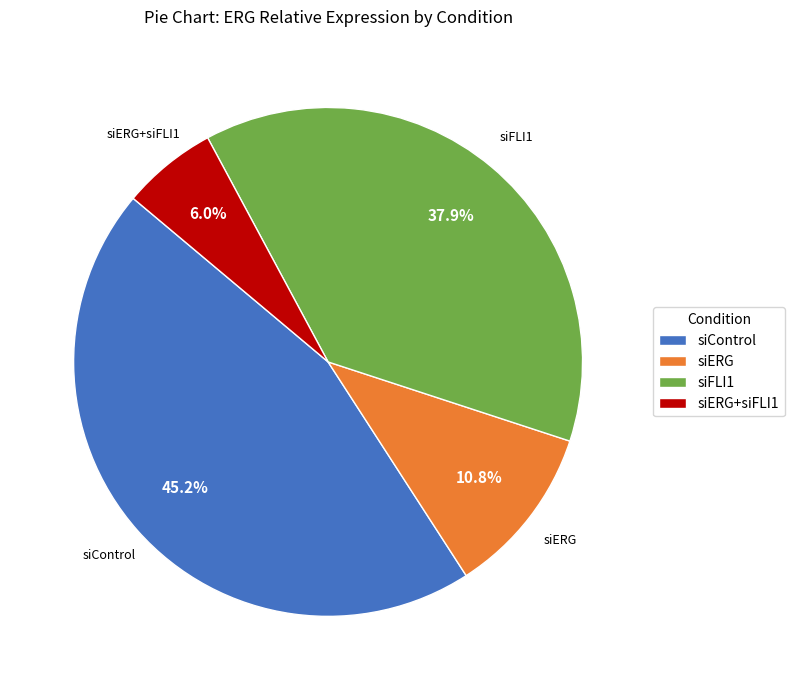

Rank the categories by value from lowest to highest.

siERG+siFLI1, siERG, siFLI1, siControl